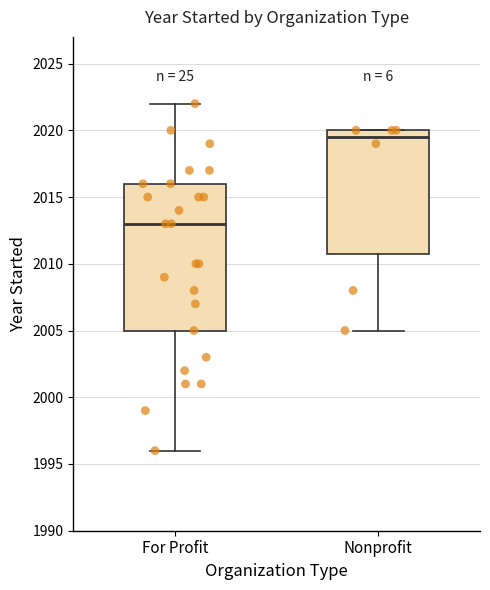

Which box is the tallest, from its lower edge to its upper edge?

For Profit